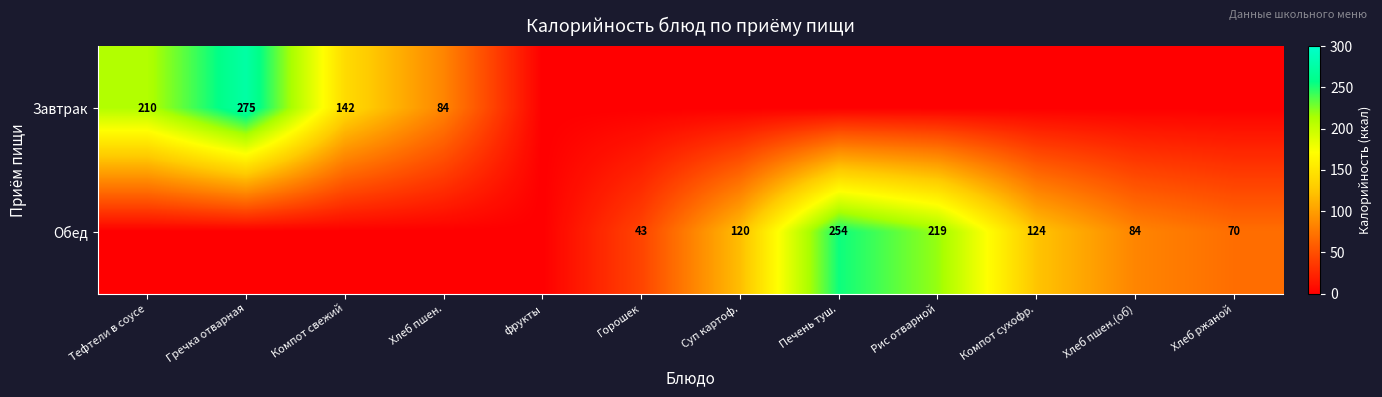

The Завтрак series shows 275 at Гречка отварная. True or false?

True